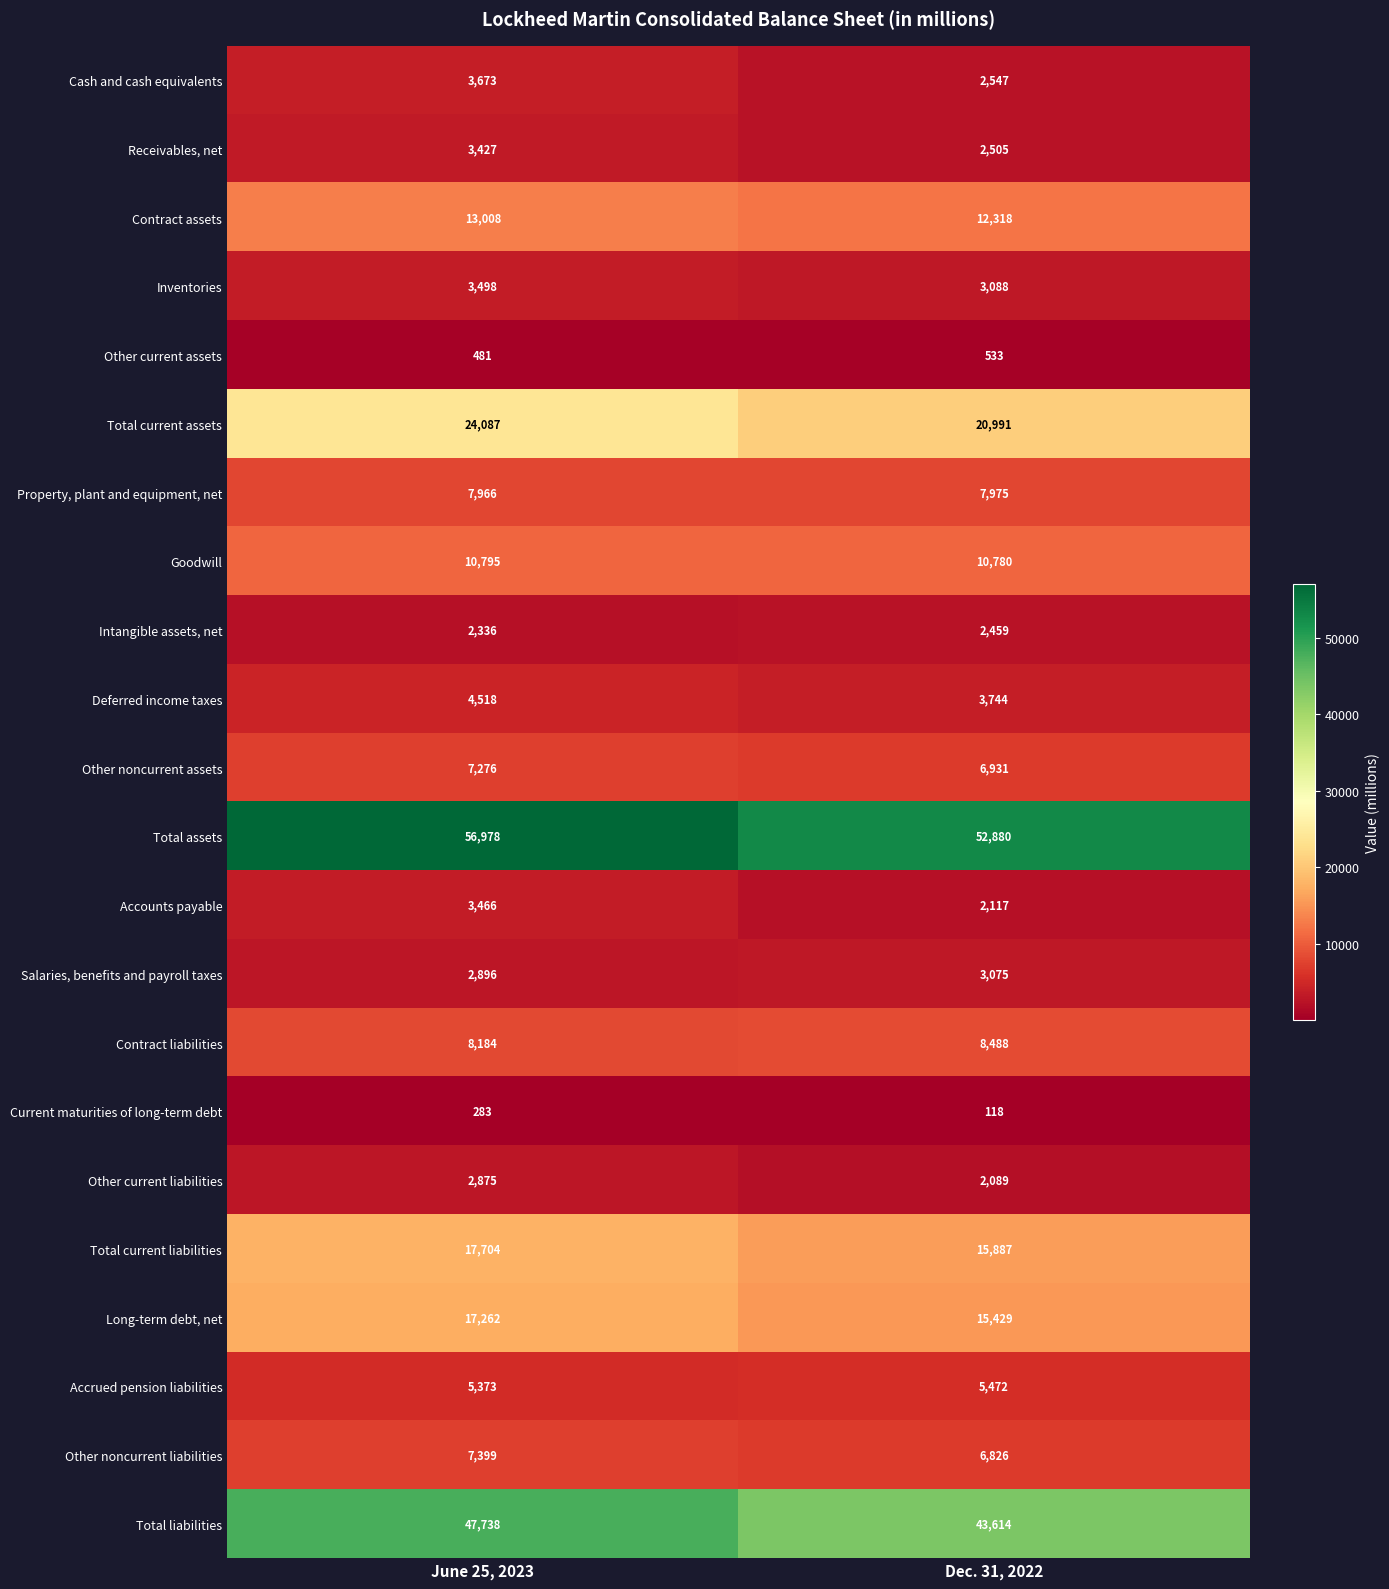

Which series has the widest spread of values?

Total liabilities